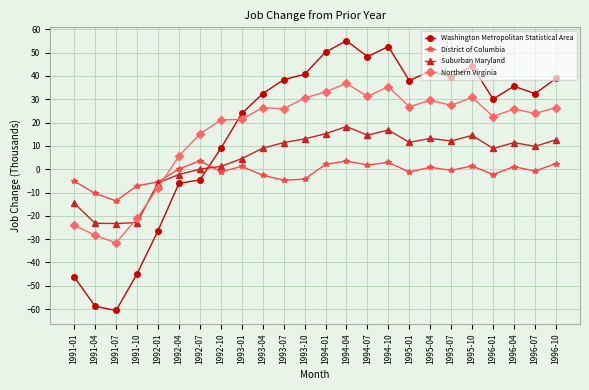

The District of Columbia series shows 1.8 at 1994-07. True or false?

True